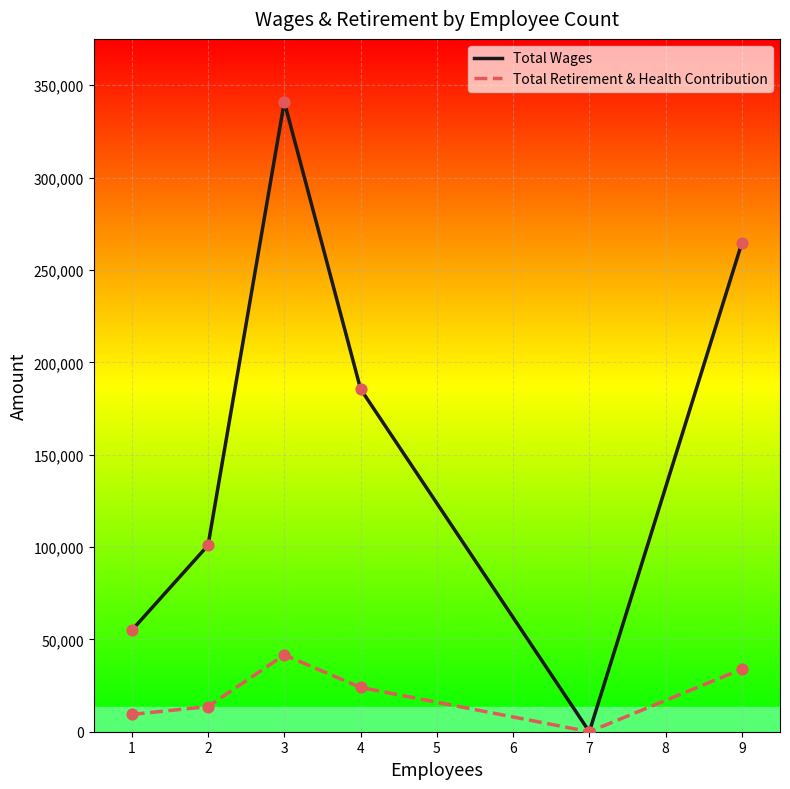

Between 3 and 9, which series saw the biggest shift?

Total Wages